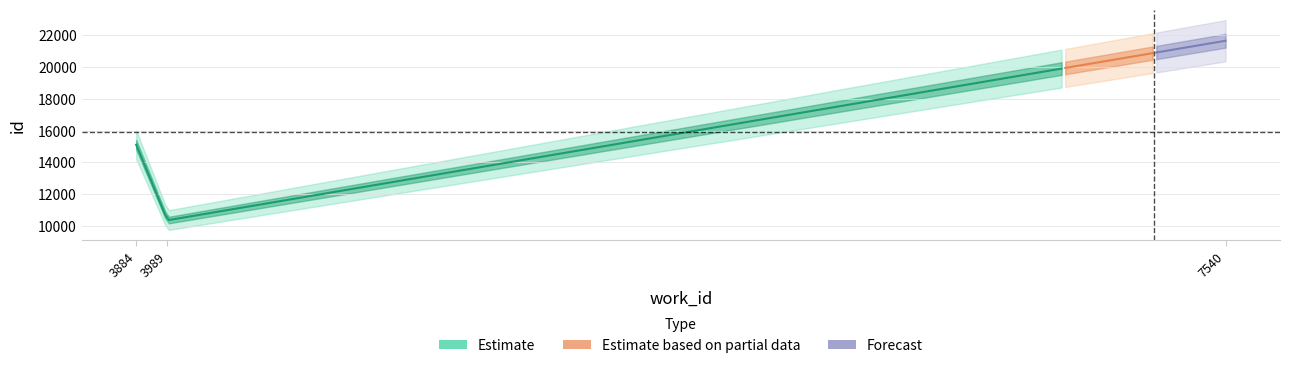

True or false: there are more than 0 points higher than both neighbors.

False